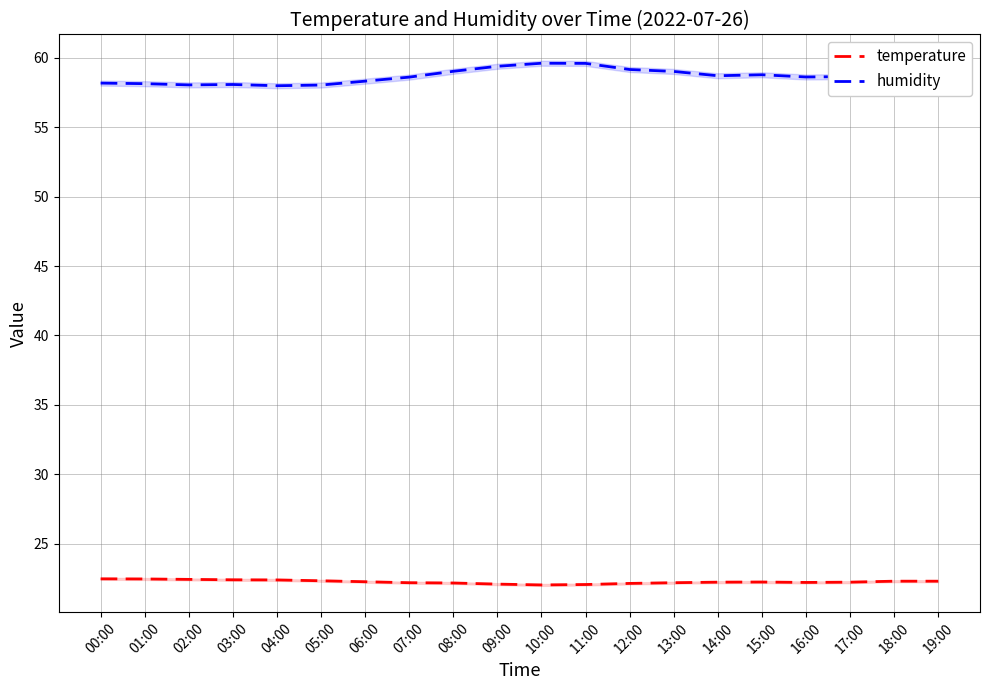

What is the difference between the maximum and minimum values in the temperature series?

0.4